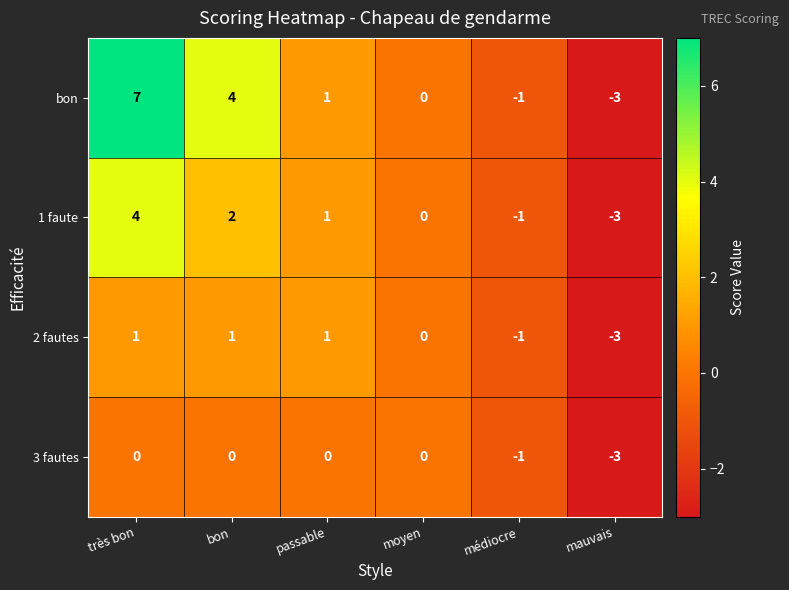

Reading left to right, extract all data points from this chart.

bon: 7	4	1	0	-1	-3
1 faute: 4	2	1	0	-1	-3
2 fautes: 1	1	1	0	-1	-3
3 fautes: 0	0	0	0	-1	-3